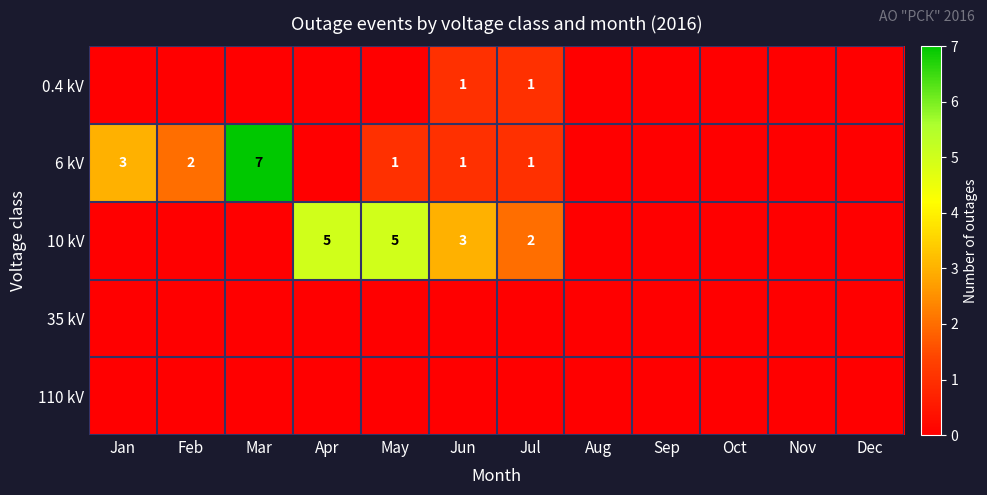

List the labels in order of 35 kV value, largest first.

Jan, Feb, Mar, Apr, May, Jun, Jul, Aug, Sep, Oct, Nov, Dec